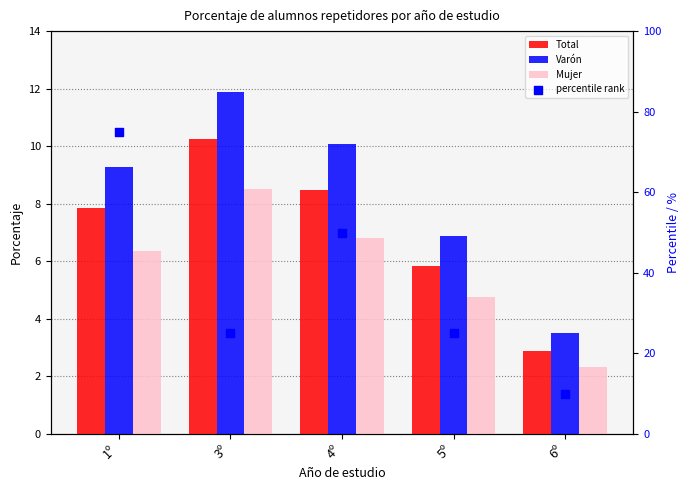

What are all the series names shown in the legend?

Total, Varón, Mujer, percentile rank